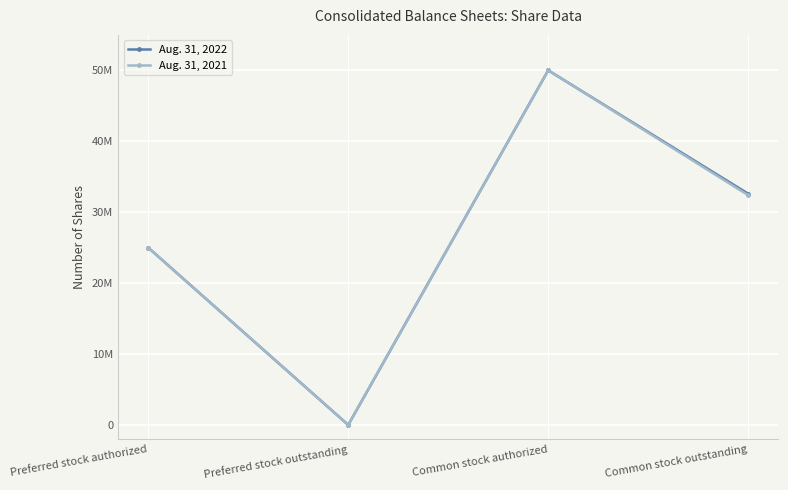

Is the value of Aug. 31, 2022 at Common stock outstanding greater than the value of Aug. 31, 2021 at Common stock outstanding?

Yes